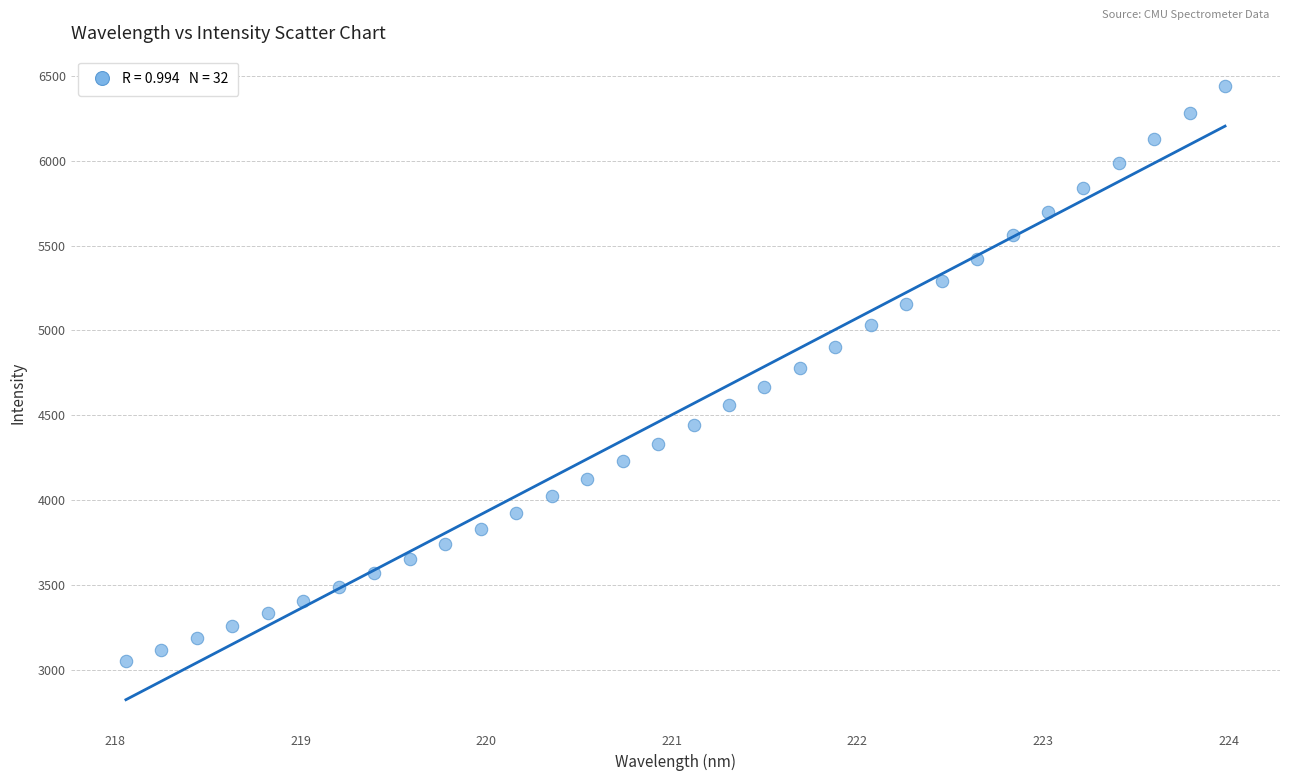

What is the range of Y values (max minus min)?

3387.7